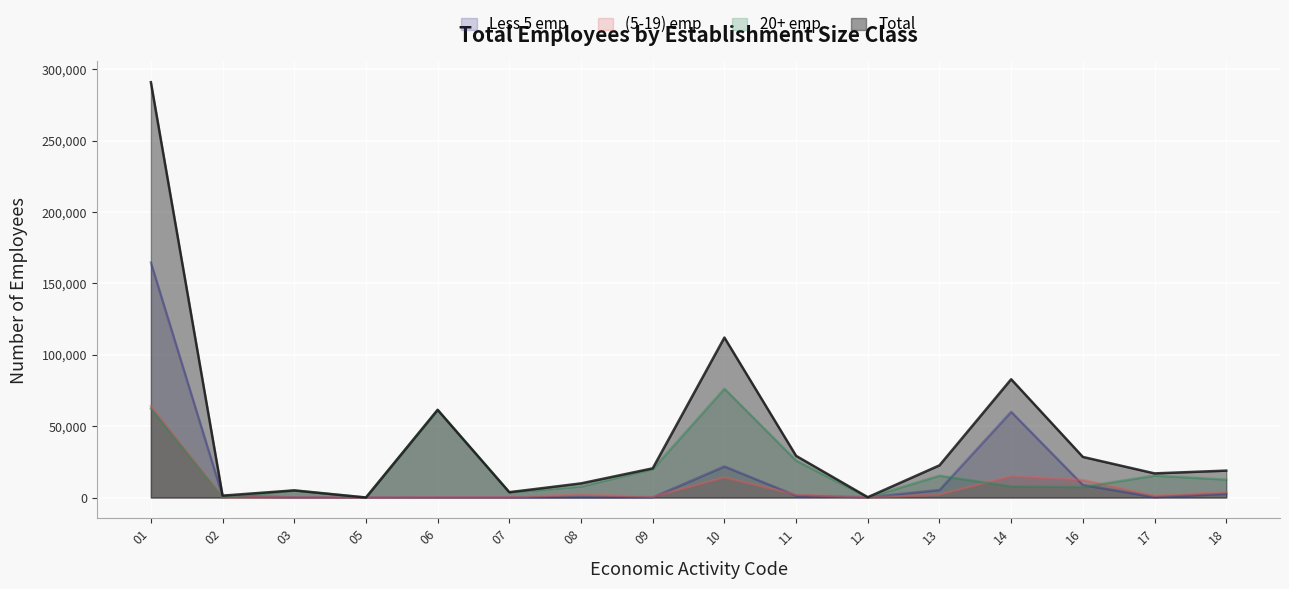

Which series has the largest total across all categories?

Total